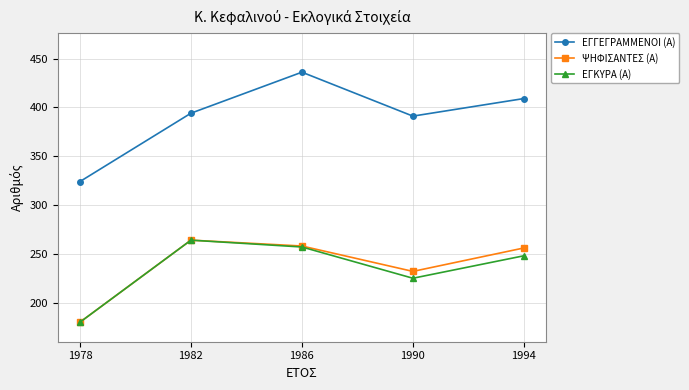

What is the sum of all ΨΗΦΙΣΑΝΤΕΣ (Α) values?

1190